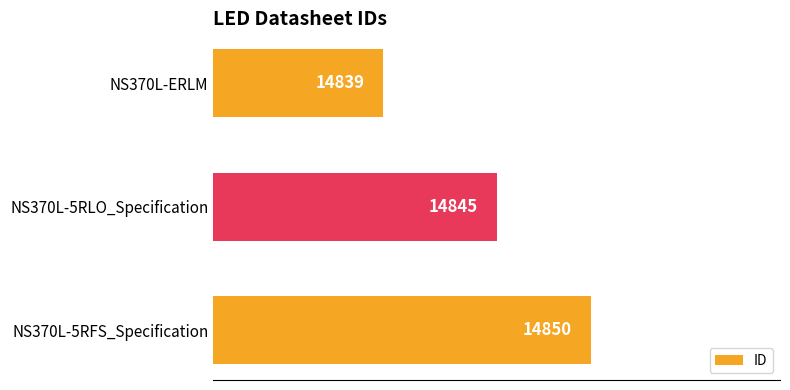

Reading top to bottom, extract all data points from this chart.

NS370L-ERLM=14839	NS370L-5RLO_Specification=14845	NS370L-5RFS_Specification=14850